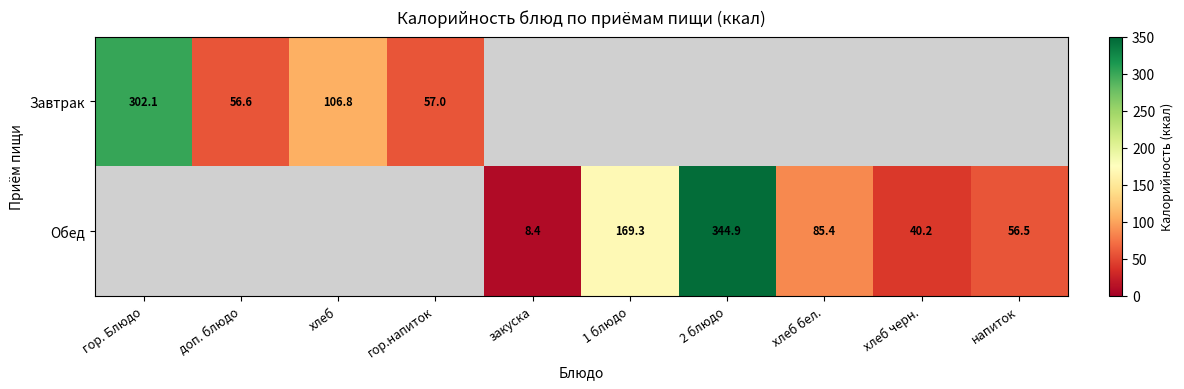

Where is Завтрак nearest to the value 179?

хлеб